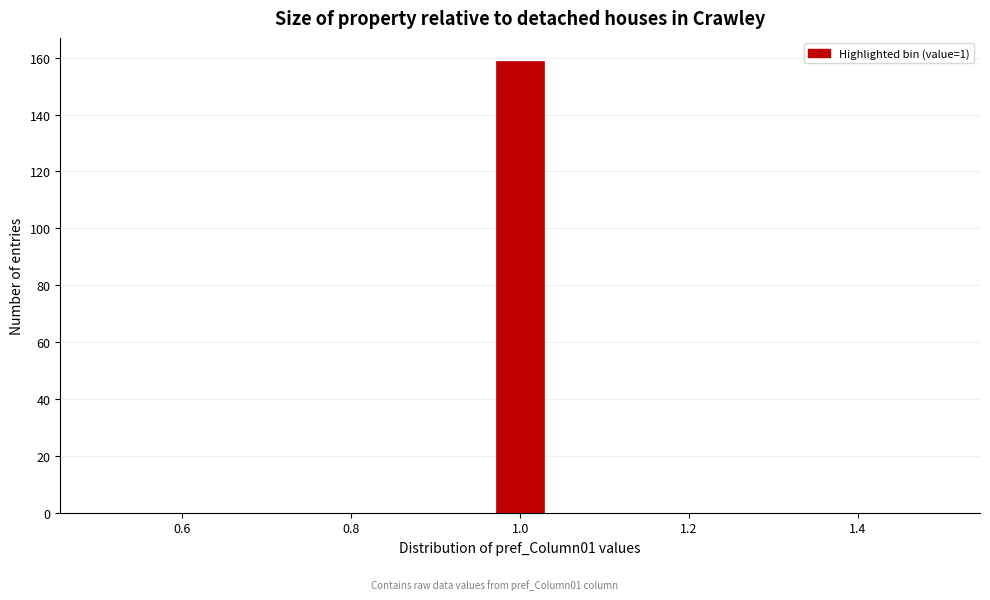

Around what value on the x-axis is the tallest bar? Give the approximate position of its centre, as read against the axis.

1.00